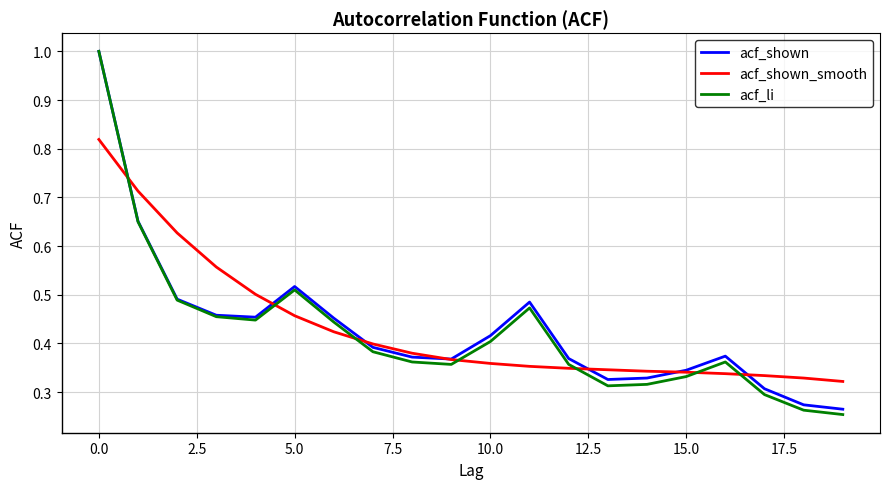

What is the highest value of the acf_shown series?

1.0